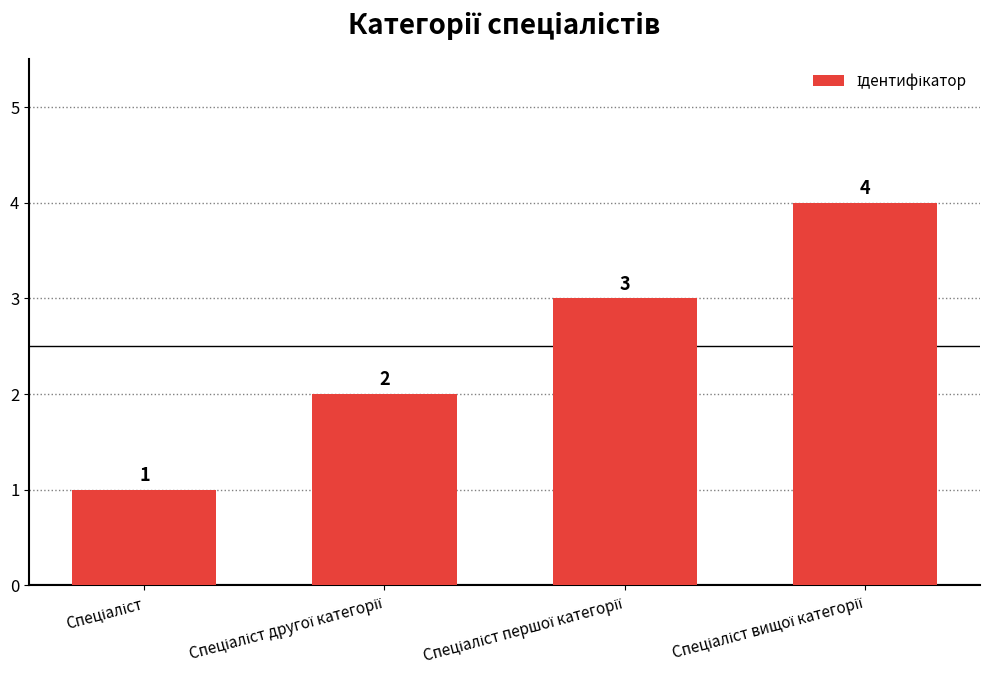

Are the bars horizontal?

No